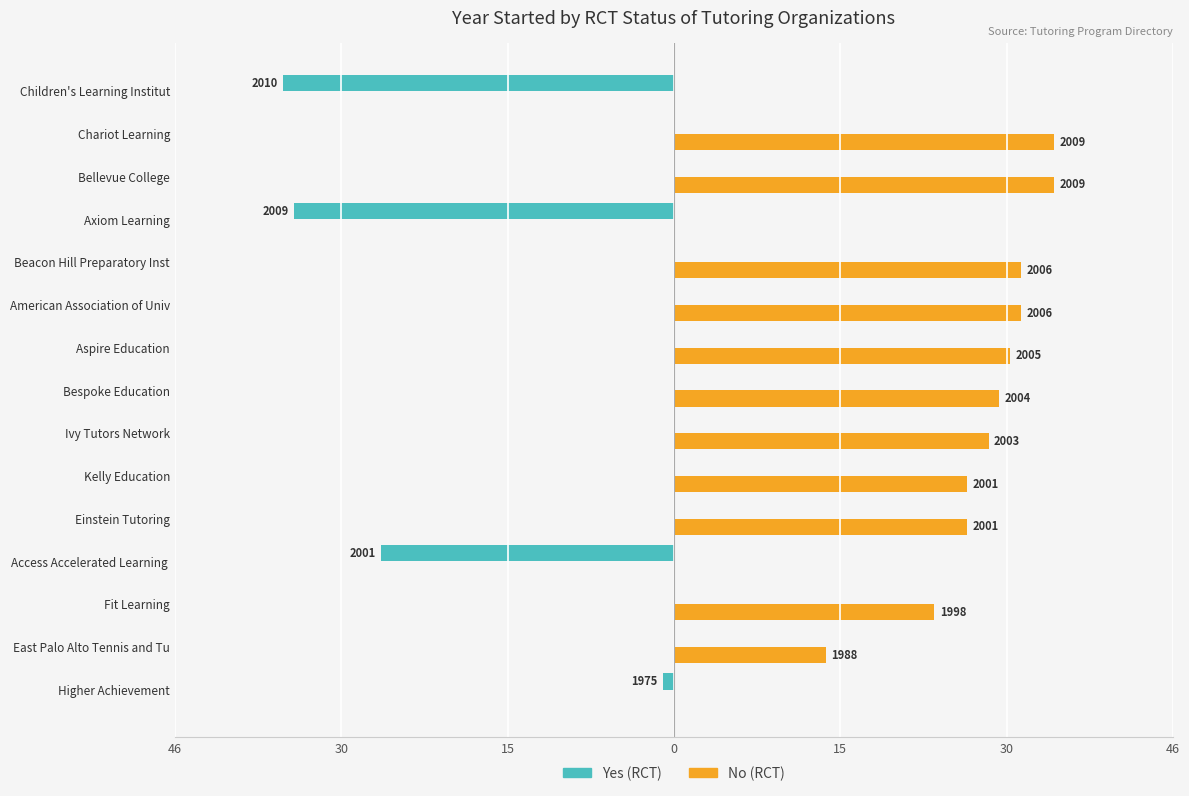

Which series has the largest range (max minus min)?

Yes (RCT)